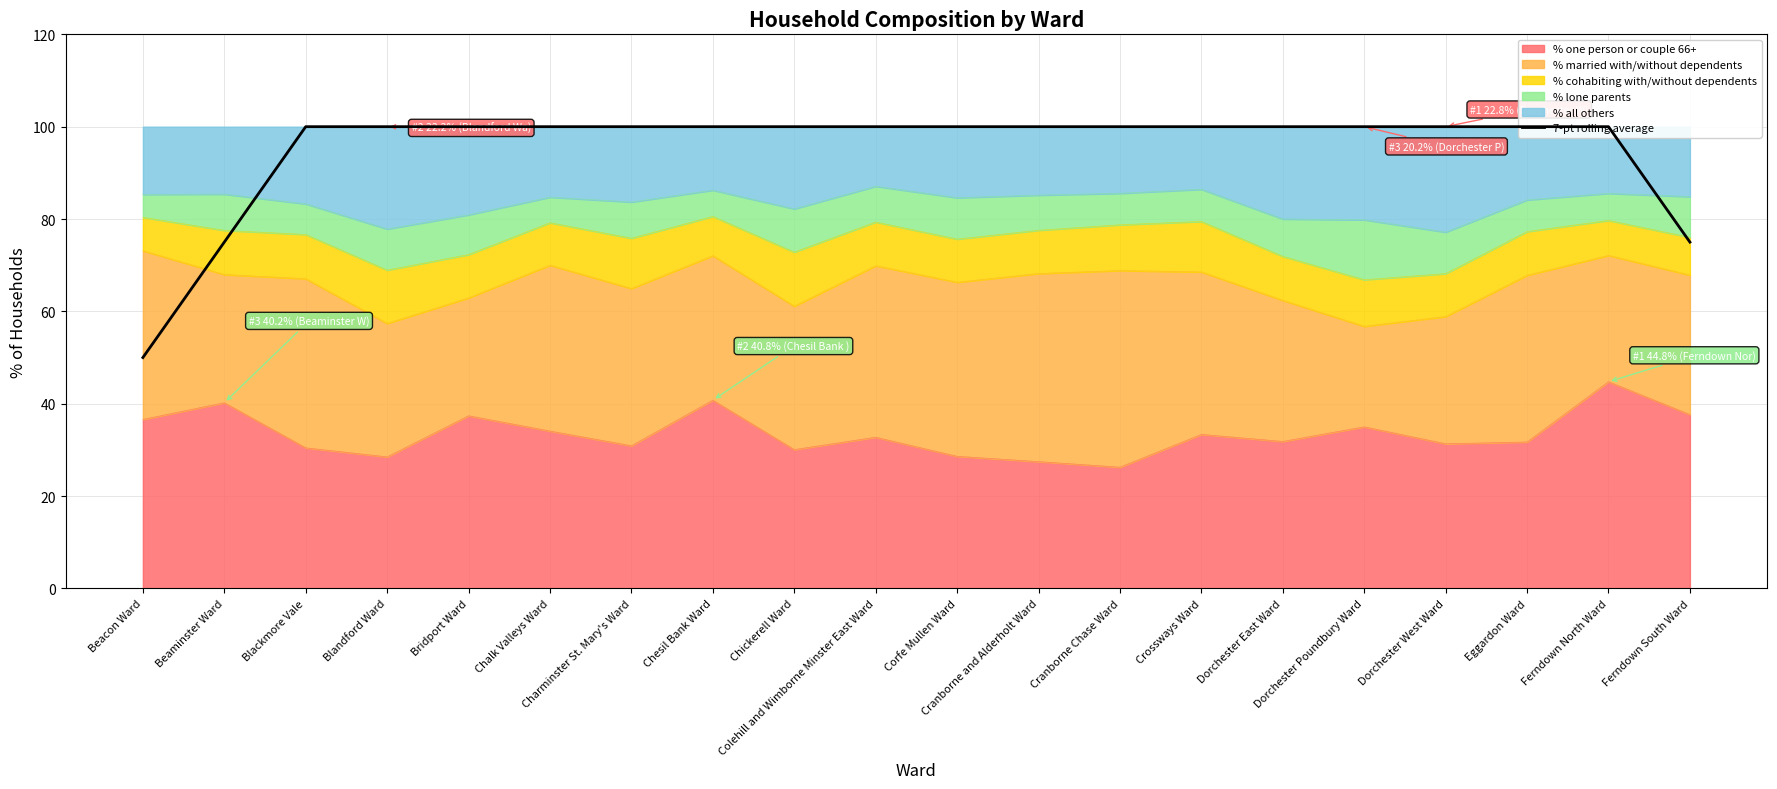

At which label is the value closest to 75?

Beaminster Ward